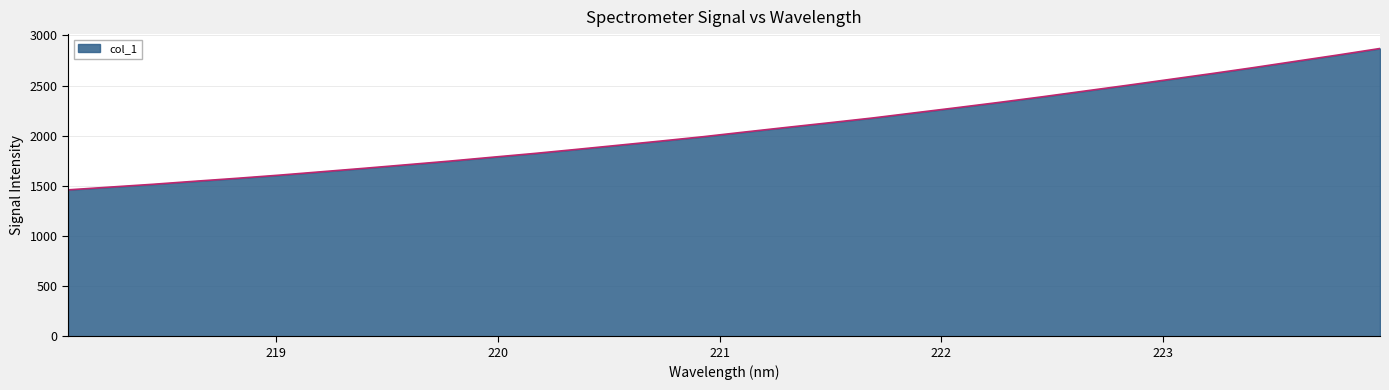

What is the difference between the maximum and minimum values?

1409.6